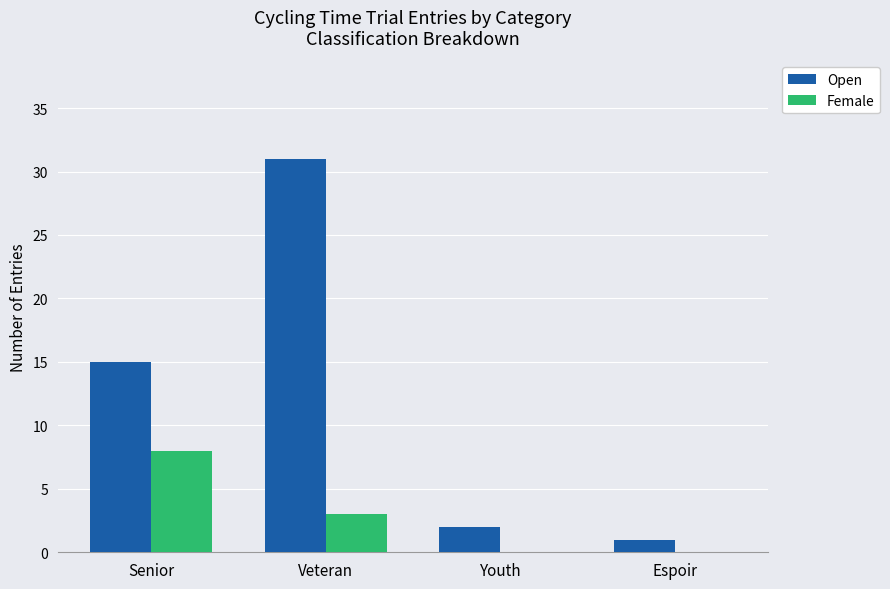

Which series changed the most between Senior and Veteran?

Open